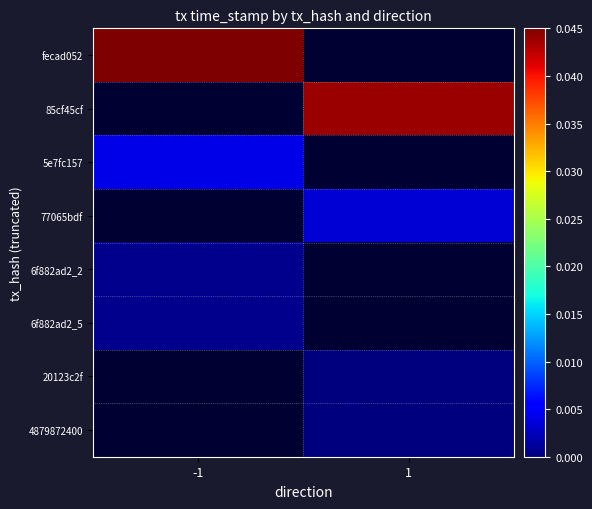

Is it true that fecad052 equals 0.0 at -1?

False